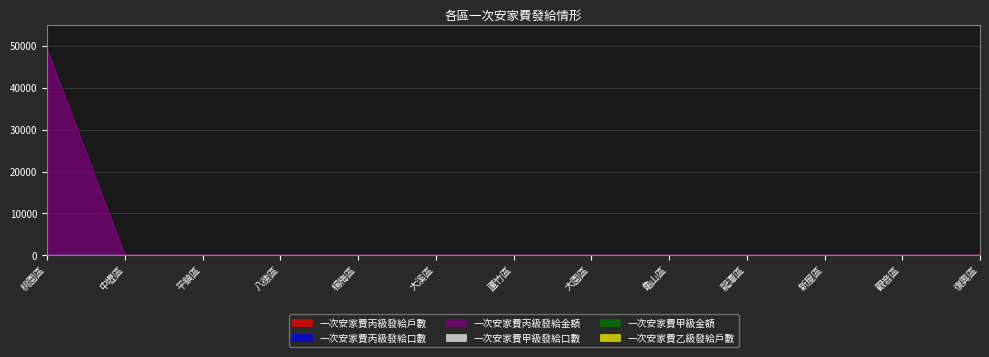

Which label corresponds to the smallest value in the chart?

中壢區